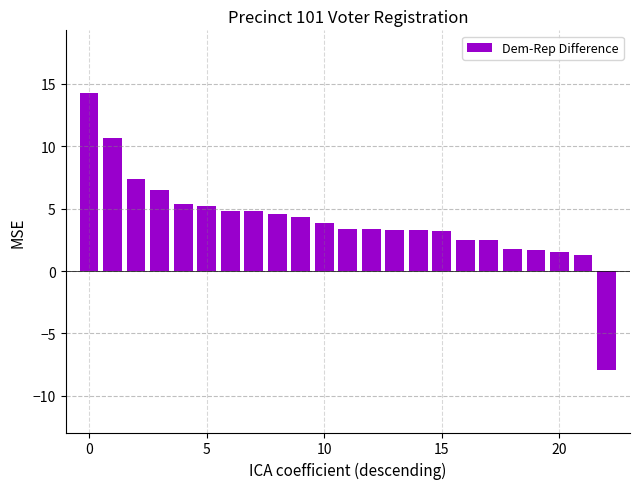

What is the sum of all values?

91.4